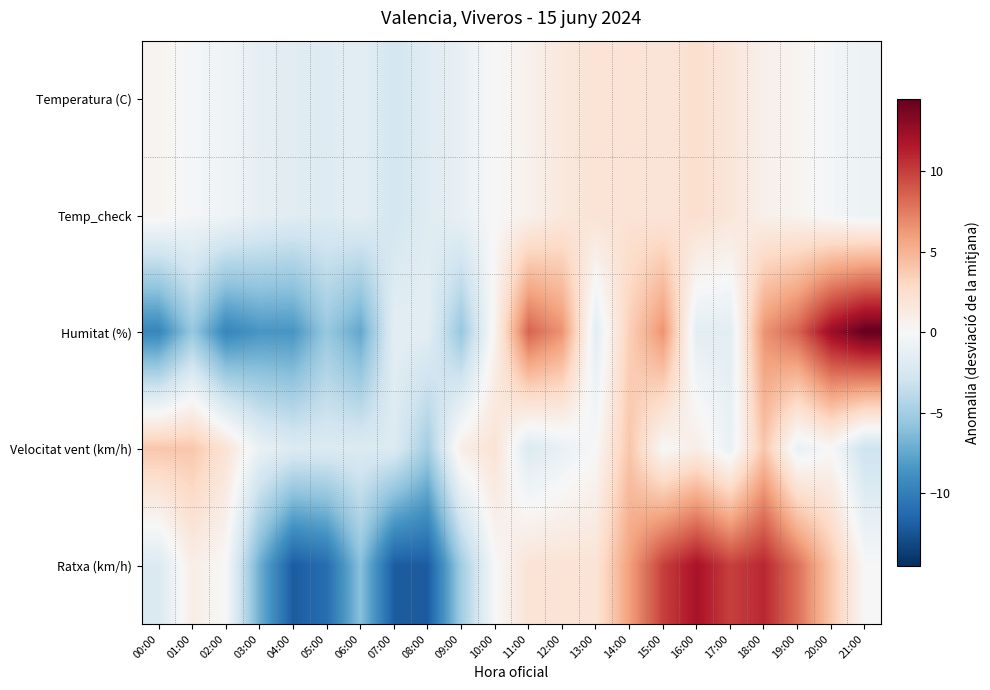

What is the minimum value shown in the chart?

-12.0